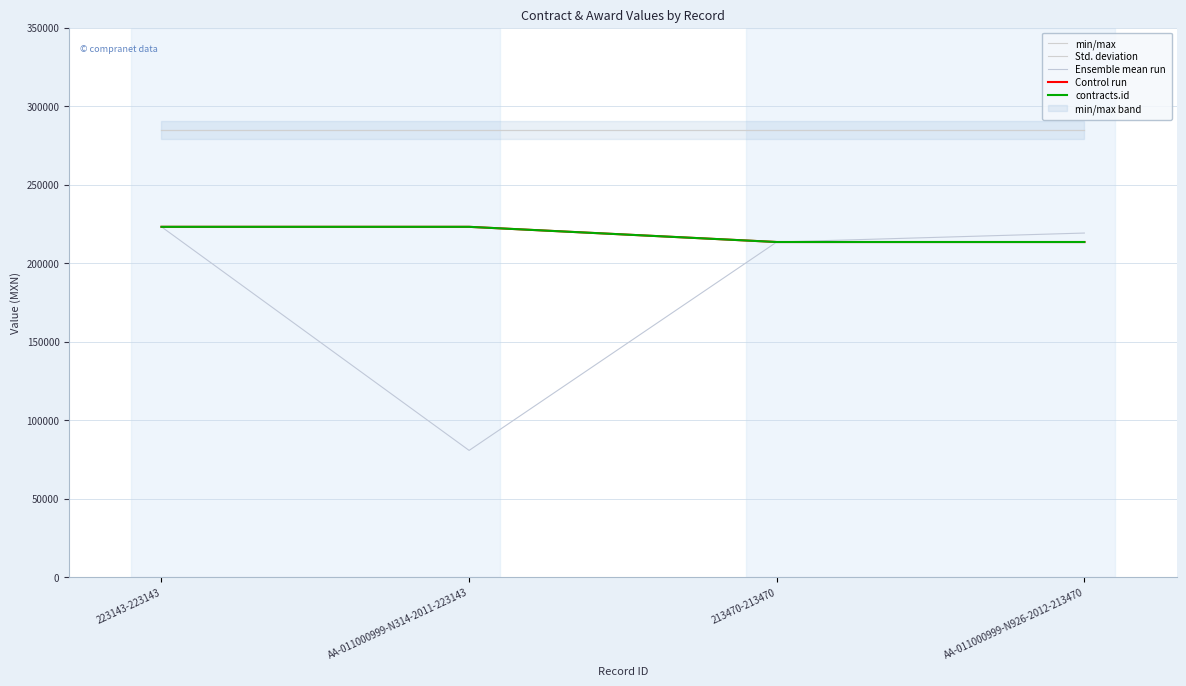

True or false: Ensemble mean run and min/max cross at least once.

False